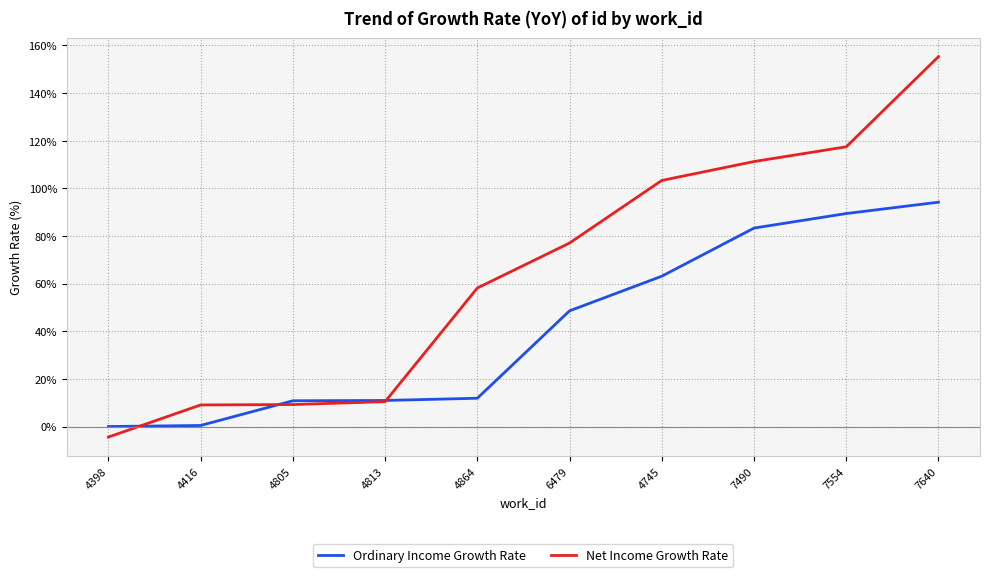

Between 6479 and 4745, which series saw the biggest shift?

Net Income Growth Rate